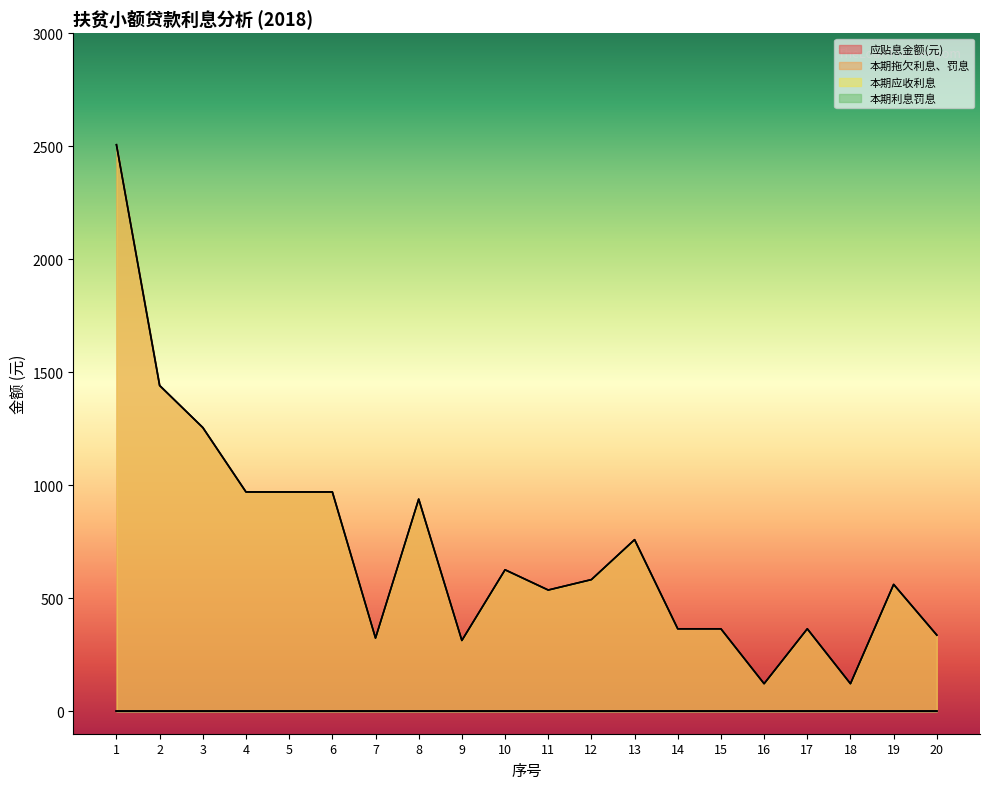

Which label corresponds to the smallest value in the chart?

1